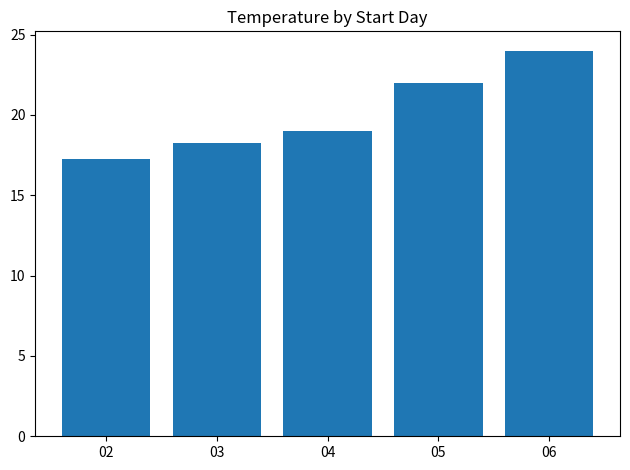

The chart shows a value of 42.1 at 06. True or false?

False